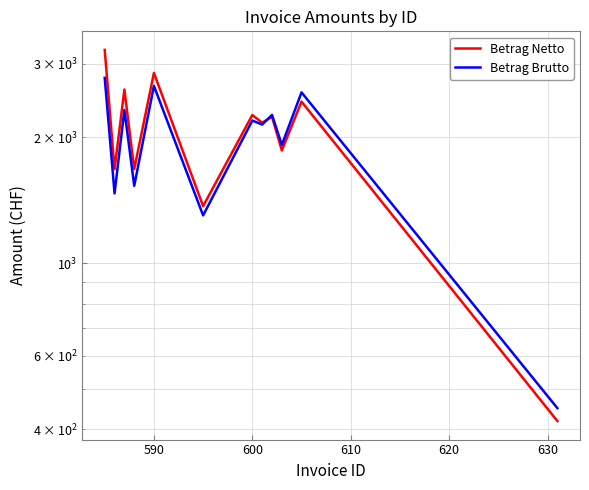

What is the difference between the second highest and second lowest values in the Betrag Brutto series?

1356.9